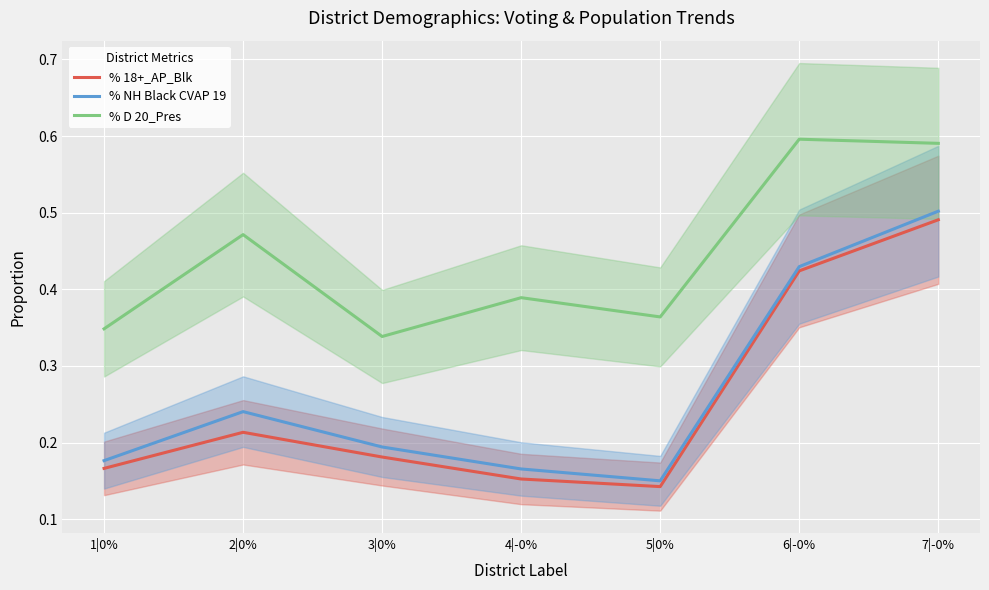

What is the sum of the % 18+_AP_Blk values at 7|-0% and 2|0%?

0.7